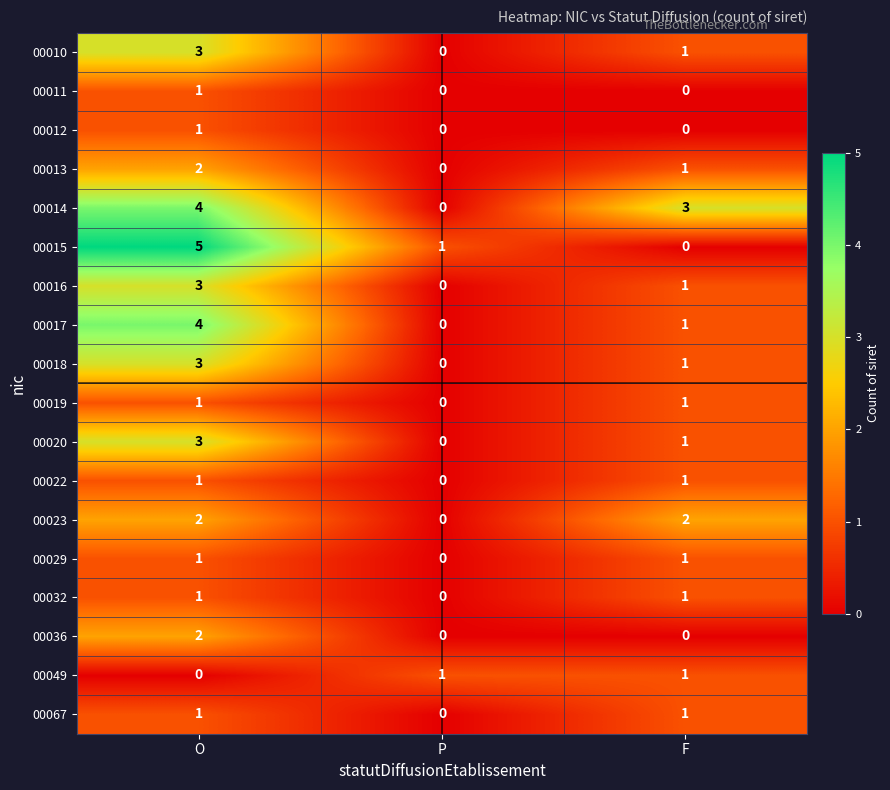

What is the spread (max minus min) of values at P?

1